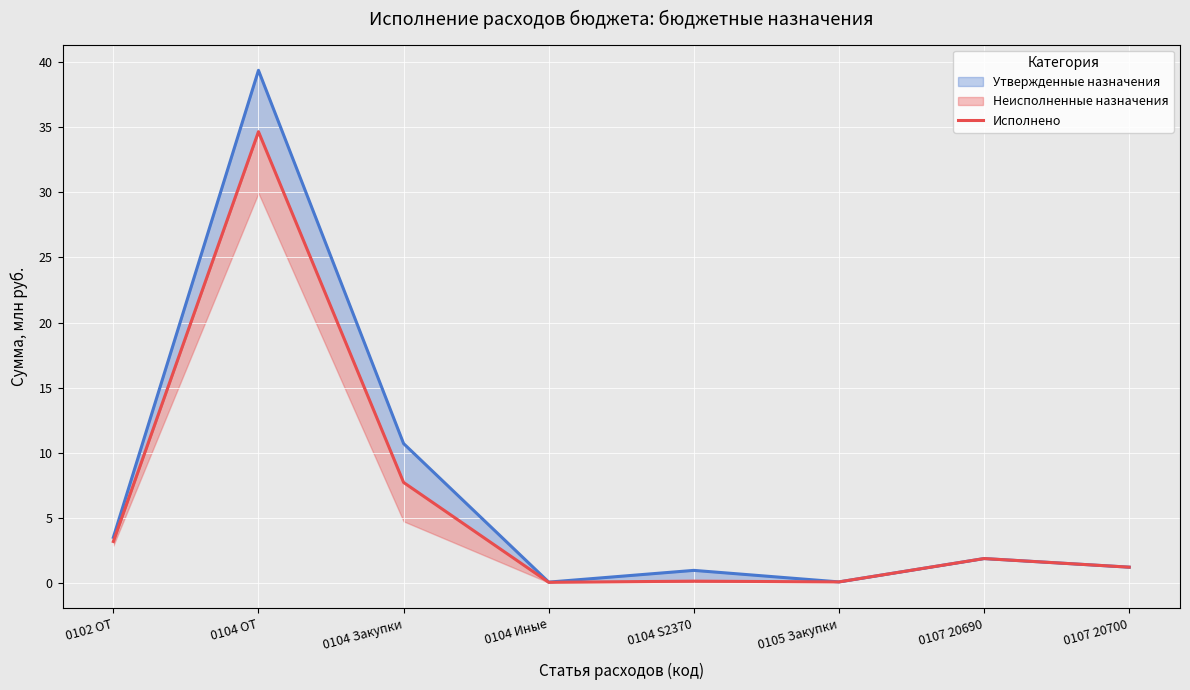

What position from the right is 0104 S2370?

4